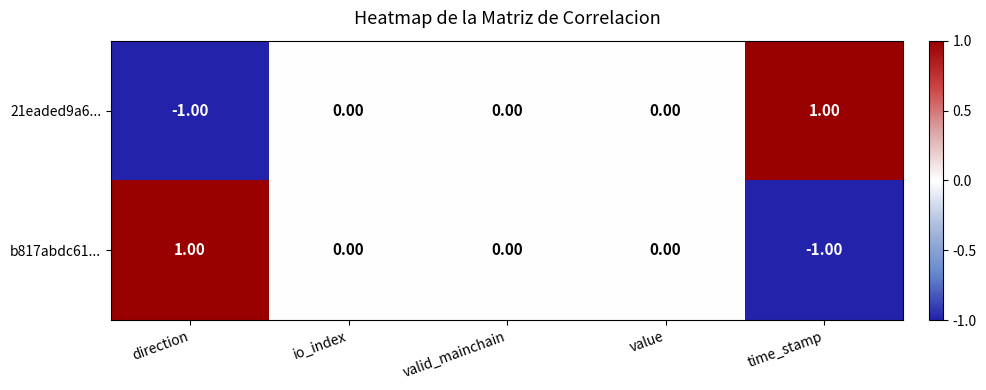

Which category has the highest value in the b817abdc61... series?

direction